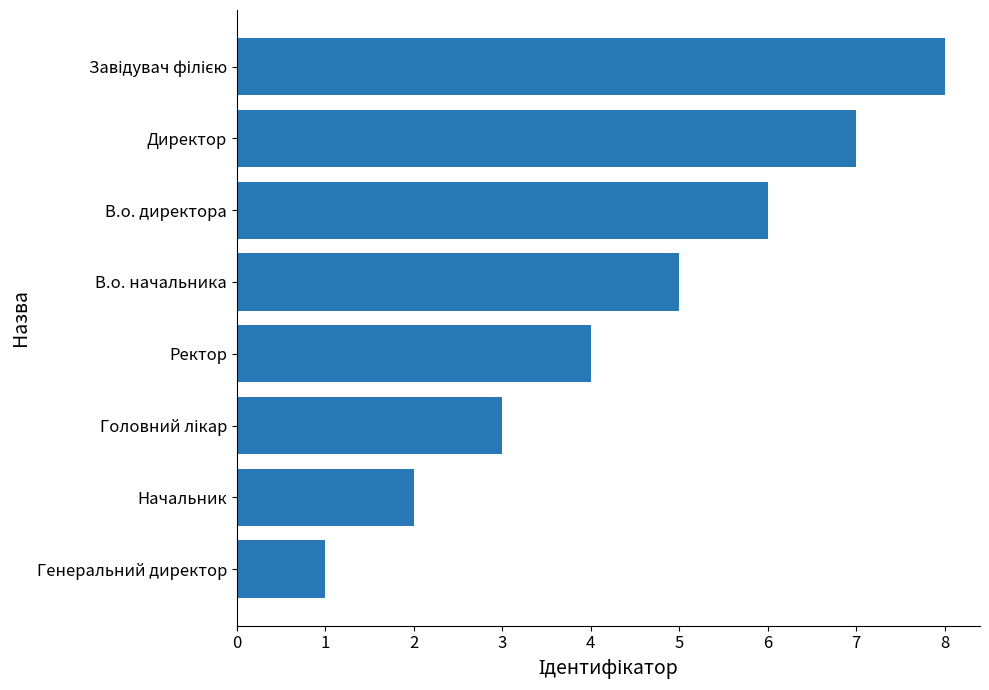

Are the bars grouped side by side (vs. stacked)?

No